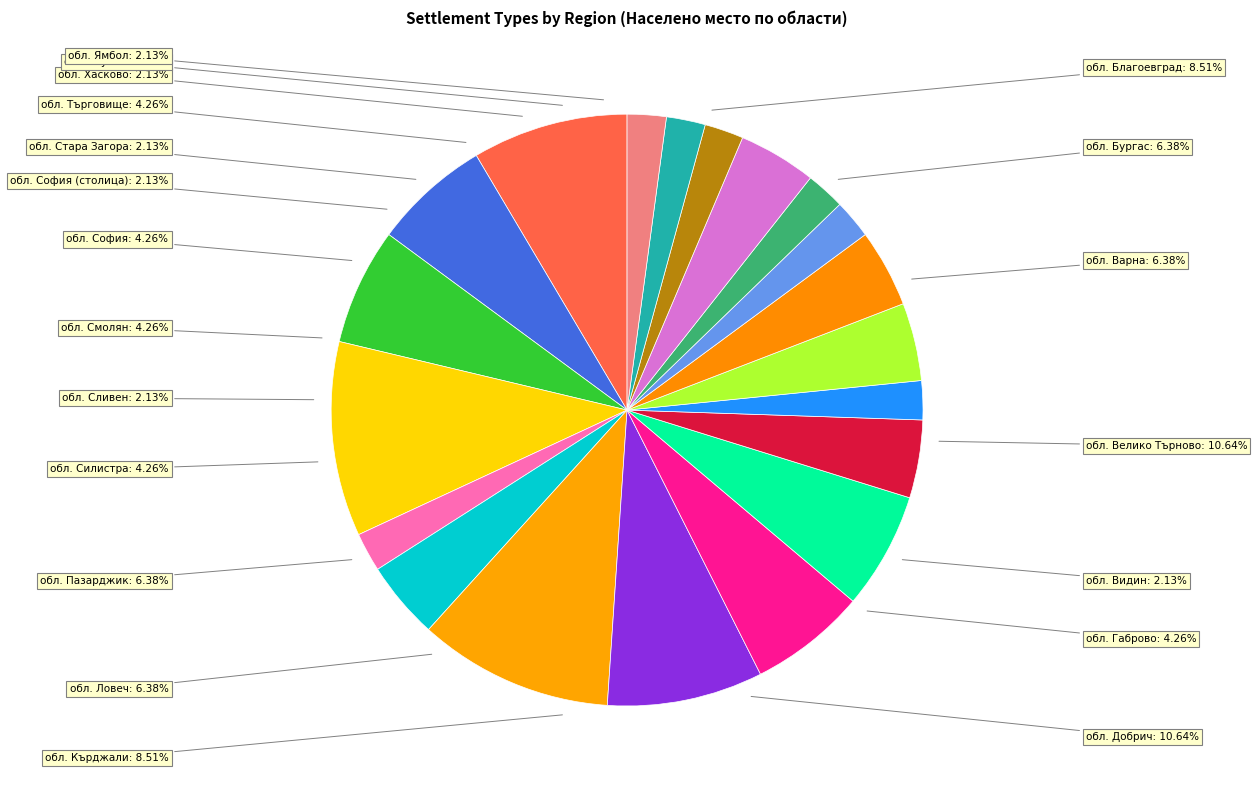

Combined, do обл. Хасково and обл. Ловеч account for over 50%?

No